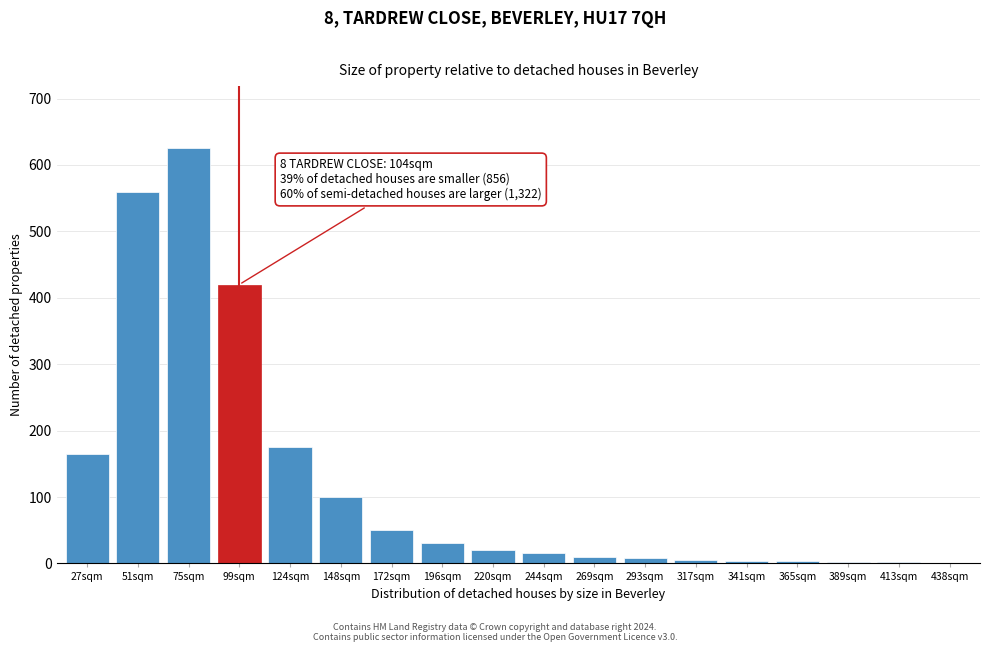

What is the sum of all values?

2195